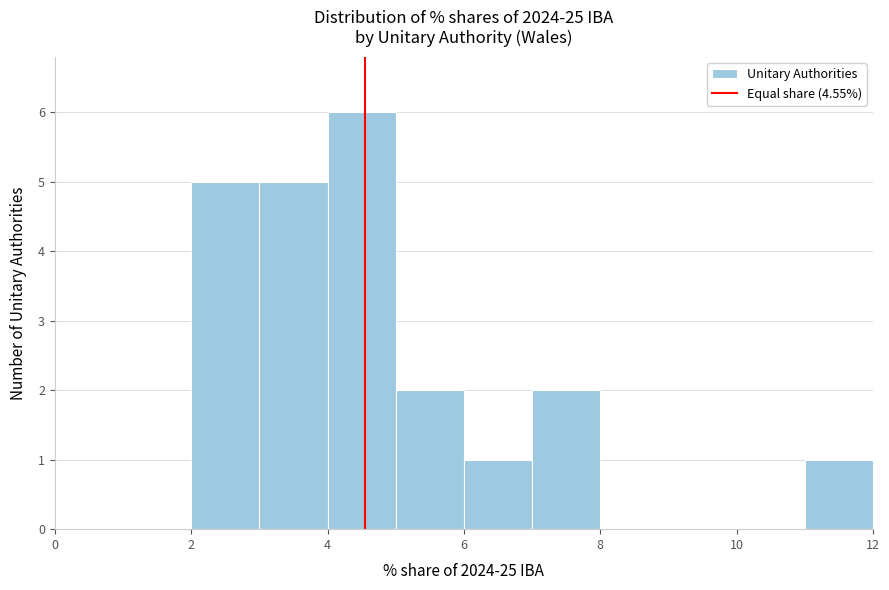

Reading left to right, list every bar in this chart as the range it spans on the x-axis followed by its height. The values are not printed on the chart, so give them approximately, as read against the axis.

0 to 1: 0
1 to 2: 0
2 to 3: 5
3 to 4: 5
4 to 5: 6
5 to 6: 2
6 to 7: 1
7 to 8: 2
8 to 9: 0
9 to 10: 0
10 to 11: 0
11 to 12: 1